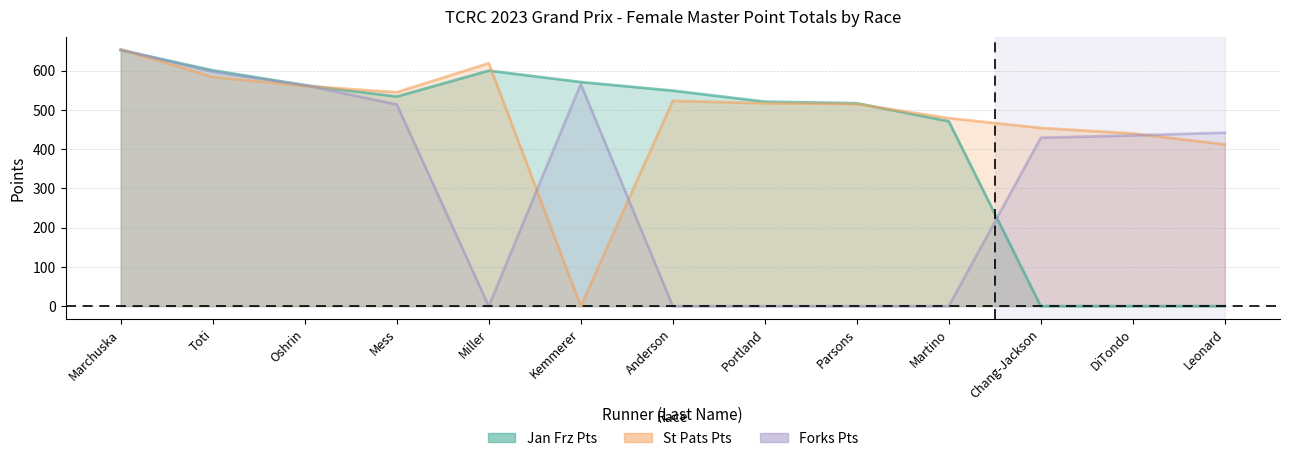

At how many categories does at least one series exceed 624?

1